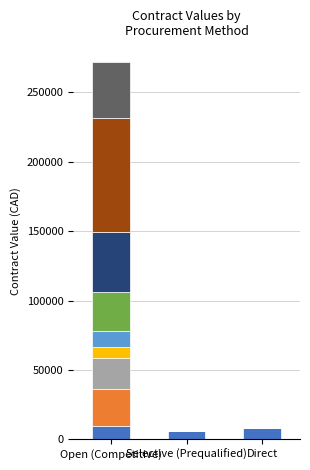

How many distinct data groups are displayed?

9